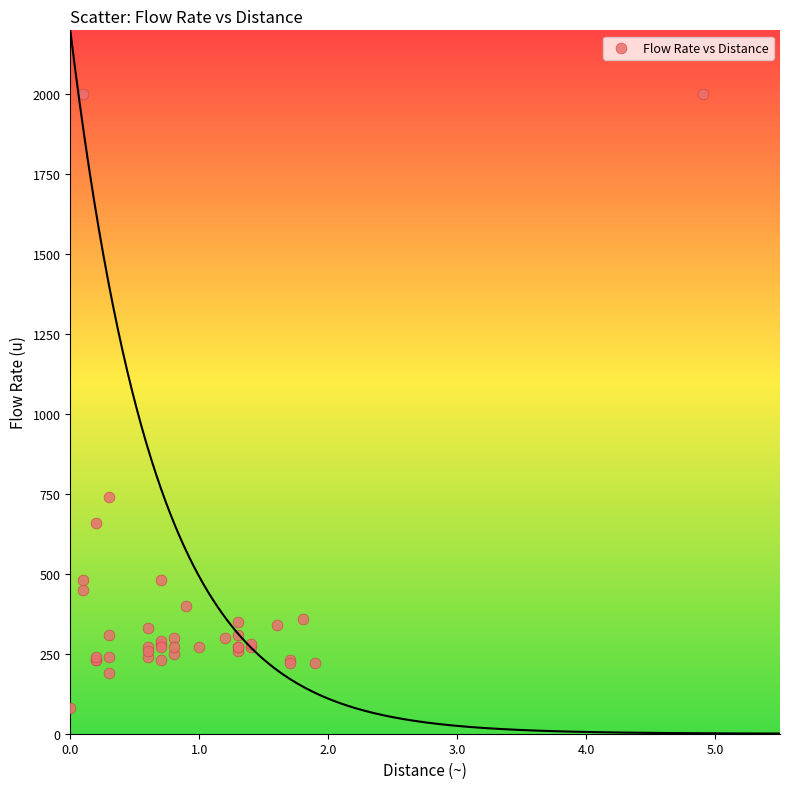

What Y value in the scatter plot is closest to 1040?

740